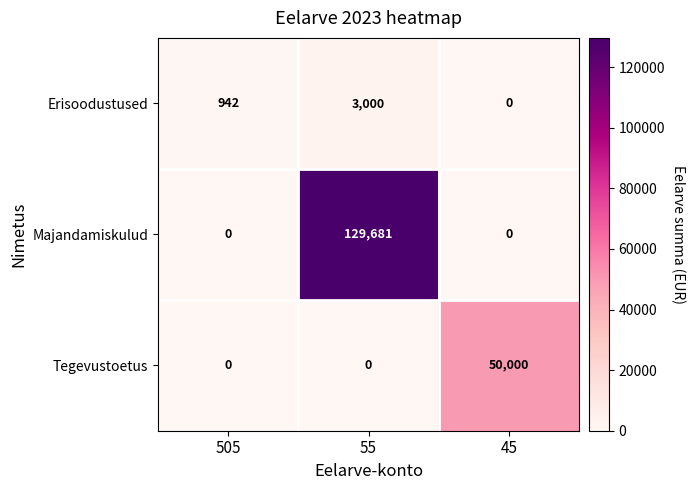

At which category does the chart reach its peak across all series?

55